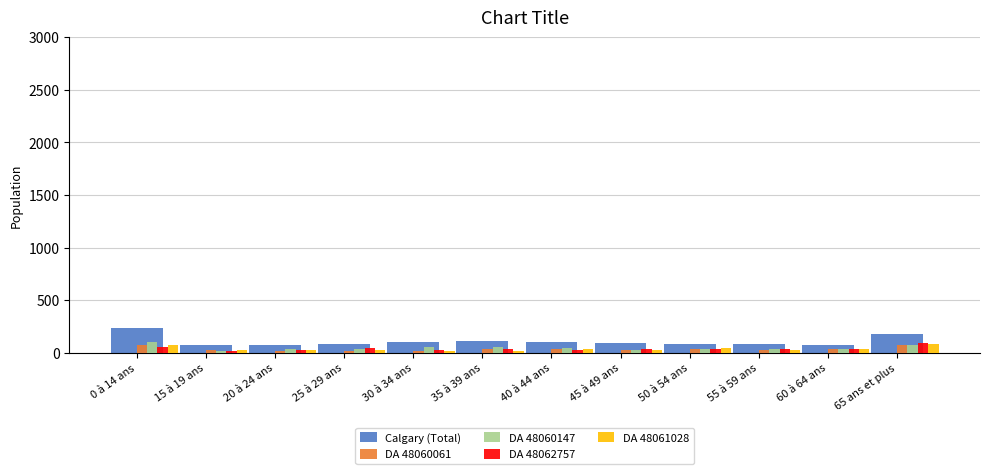

What is the approximate value of DA 48062757 at 45 à 49 ans?

40.0